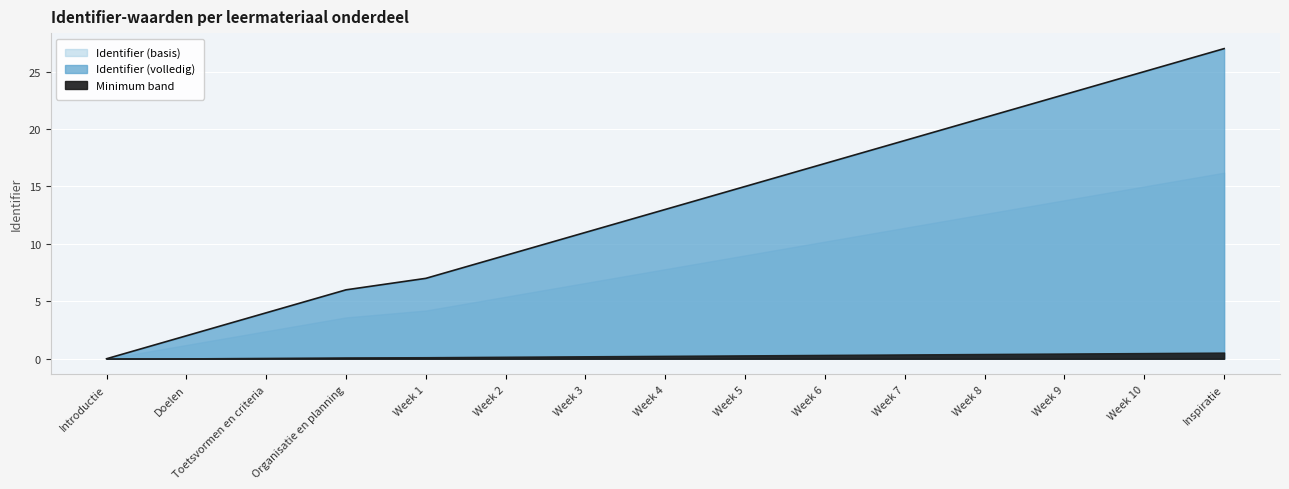

How many categories are shown in the chart?

15